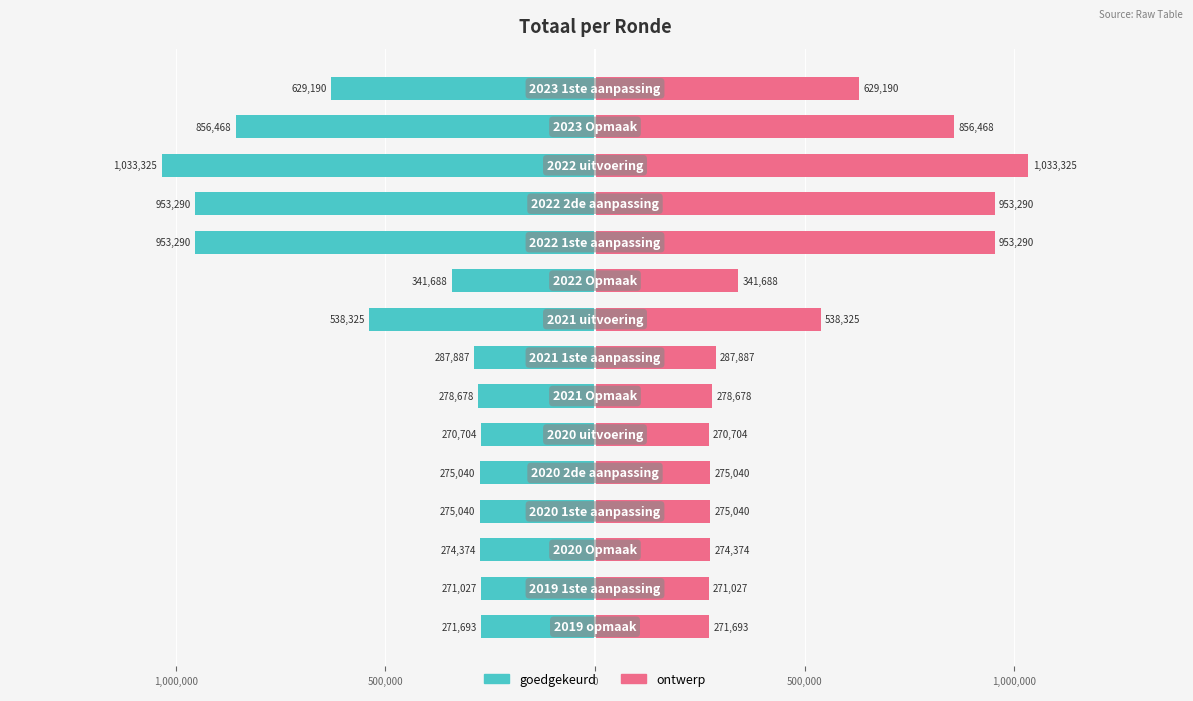

How many categories are shown in the chart?

15